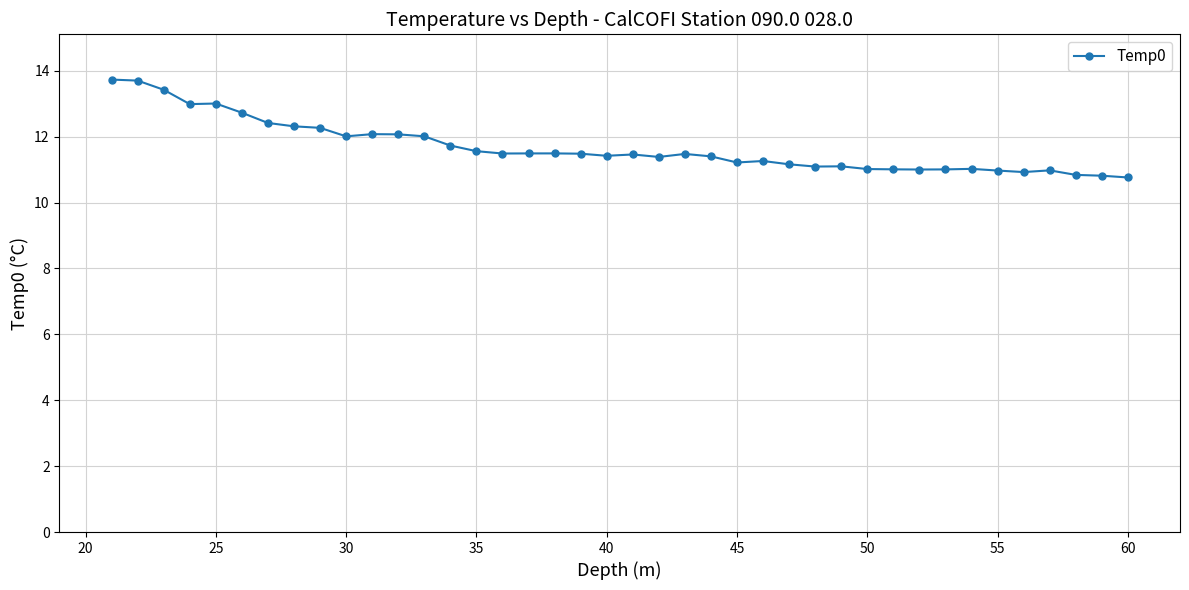

What is the difference between the maximum and minimum values?

3.0